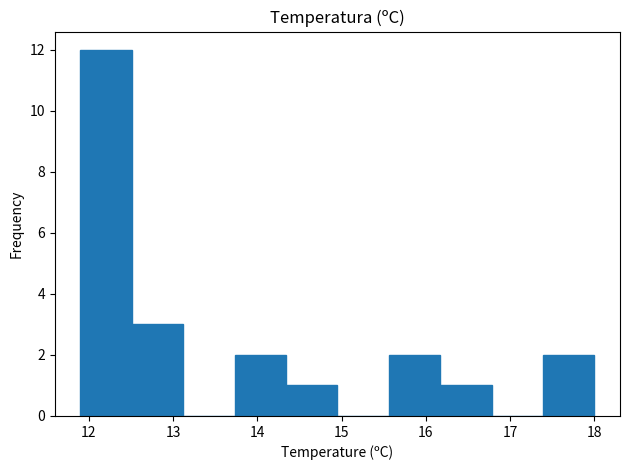

Reading left to right, list every bar in this chart as the range it spans on the x-axis followed by its height. Neither the bar edges nor the heights are printed on the chart, so give them approximately, as read against the axes.

11.90 to 12.51: 12
12.51 to 13.12: 3
13.12 to 13.73: 0
13.73 to 14.34: 2
14.34 to 14.95: 1
14.95 to 15.56: 0
15.56 to 16.17: 2
16.17 to 16.78: 1
16.78 to 17.39: 0
17.39 to 18.00: 2